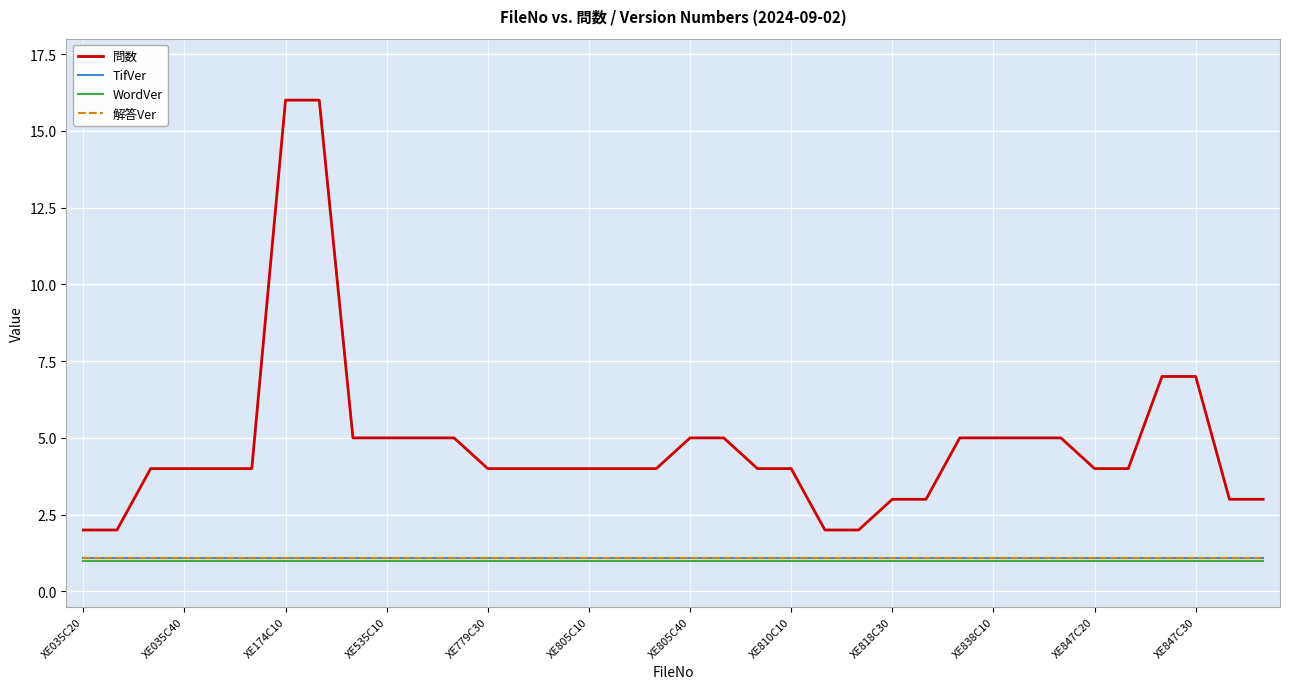

Reading right to left, extract all data points from this chart.

問数: 3.0	3.0	7.0	7.0	4.0	4.0	5.0	5.0	5.0	5.0	3.0	3.0	2.0	2.0	4.0	4.0	5.0	5.0	4.0	4.0	4.0	4.0	4.0	4.0	5.0	5.0	5.0	5.0	16.0	16.0	4.0	4.0	4.0	4.0	2.0	2.0
TifVer: 1.1	1.1	1.1	1.1	1.1	1.1	1.1	1.1	1.1	1.1	1.1	1.1	1.1	1.1	1.1	1.1	1.1	1.1	1.1	1.1	1.1	1.1	1.1	1.1	1.1	1.1	1.1	1.1	1.1	1.1	1.1	1.1	1.1	1.1	1.1	1.1
WordVer: 1.0	1.0	1.0	1.0	1.0	1.0	1.0	1.0	1.0	1.0	1.0	1.0	1.0	1.0	1.0	1.0	1.0	1.0	1.0	1.0	1.0	1.0	1.0	1.0	1.0	1.0	1.0	1.0	1.0	1.0	1.0	1.0	1.0	1.0	1.0	1.0
解答Ver: 1.1	1.1	1.1	1.1	1.1	1.1	1.1	1.1	1.1	1.1	1.1	1.1	1.1	1.1	1.1	1.1	1.1	1.1	1.1	1.1	1.1	1.1	1.1	1.1	1.1	1.1	1.1	1.1	1.1	1.1	1.1	1.1	1.1	1.1	1.1	1.1